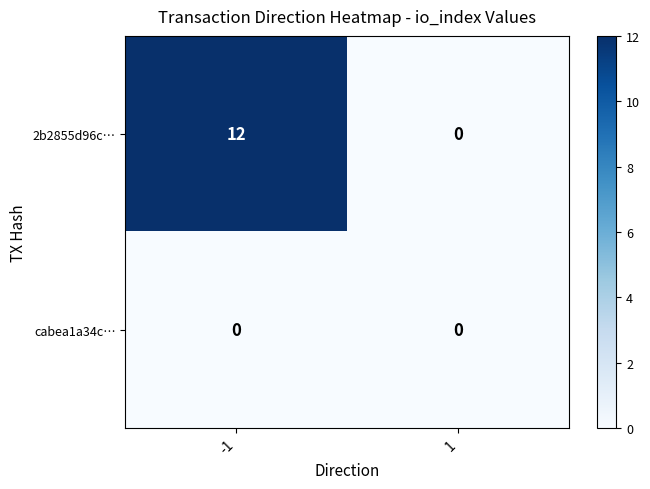

At how many categories does at least one series exceed 4?

1